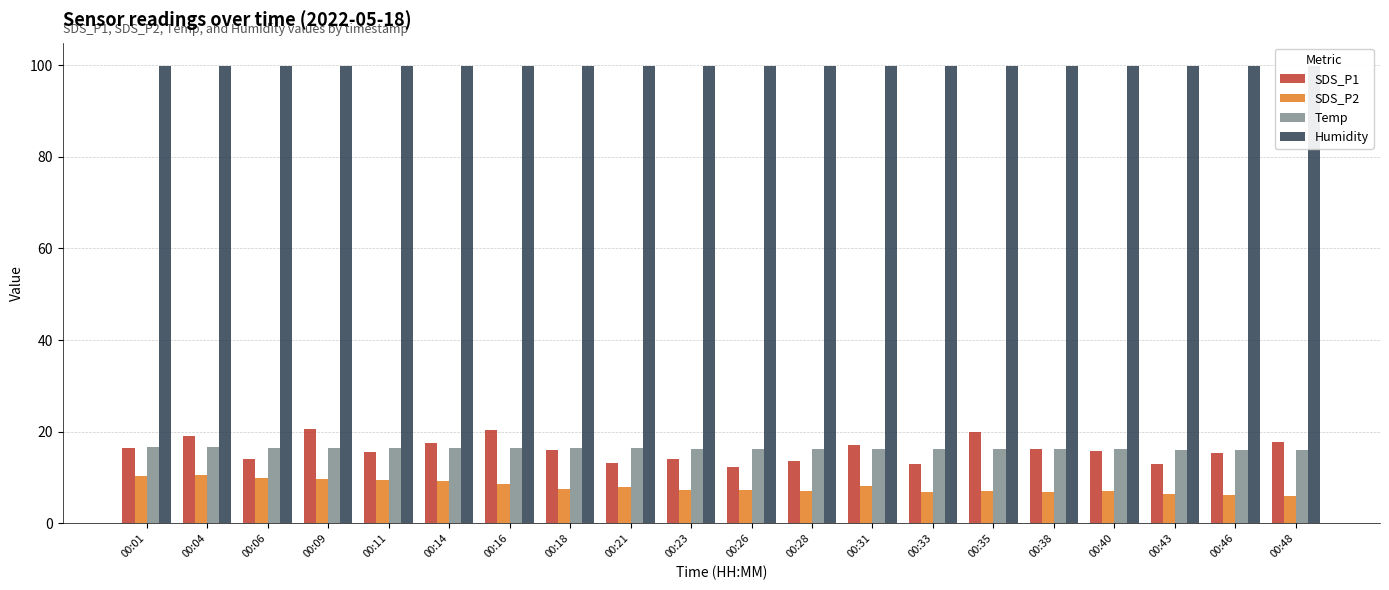

The SDS_P2 series shows 7.0 at 00:40. True or false?

True